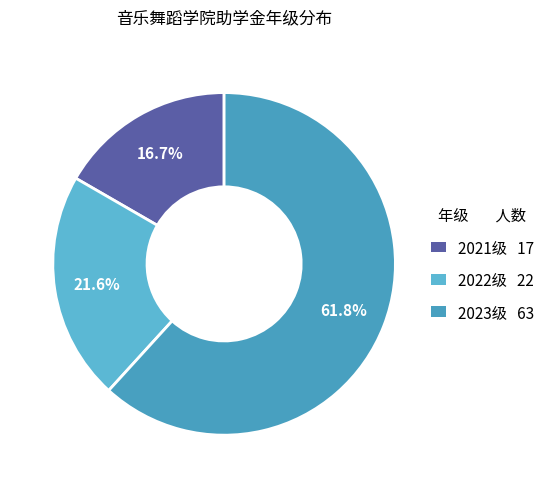

Which slice represents more than half of the pie?

2023级